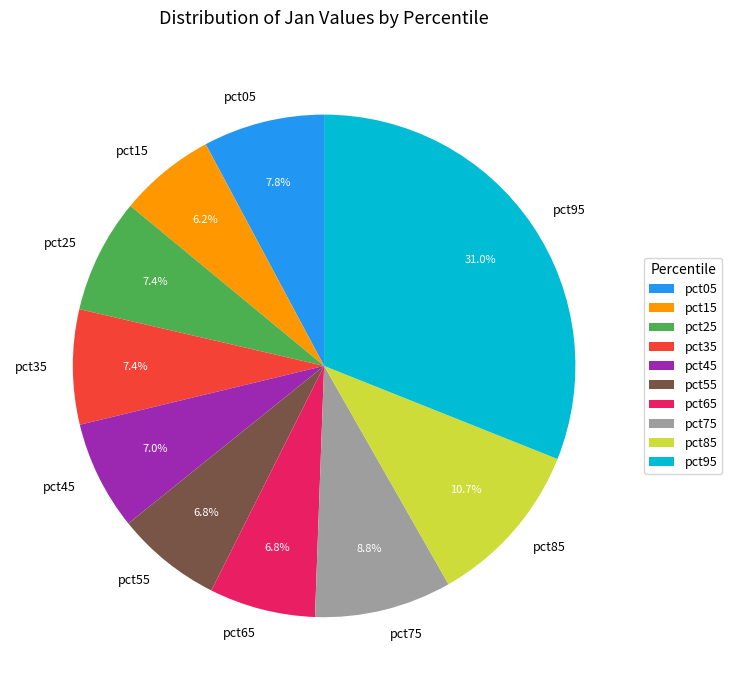

Between pct75 and pct35, which is larger?

pct75